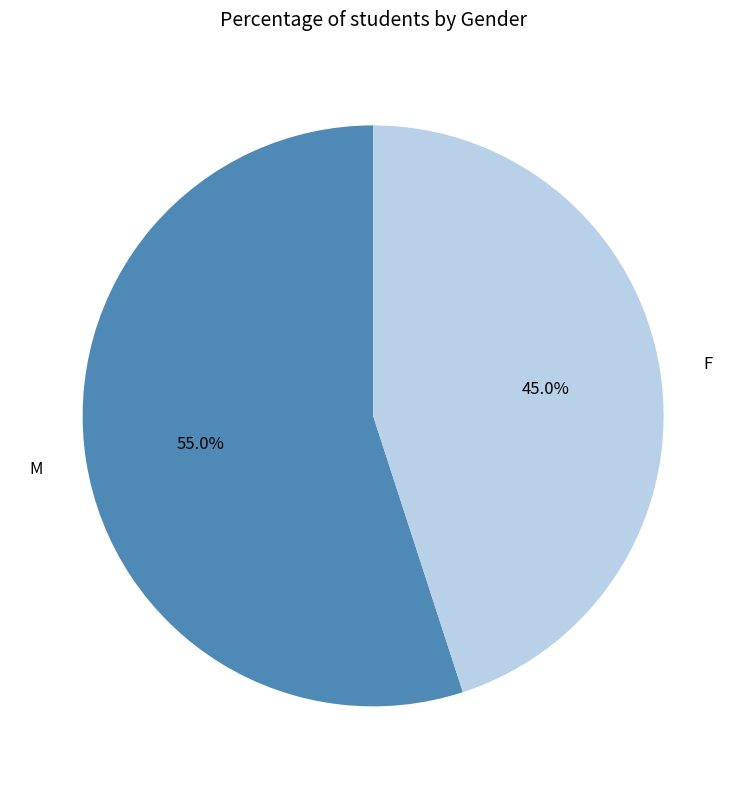

How many segments does this pie chart have?

2